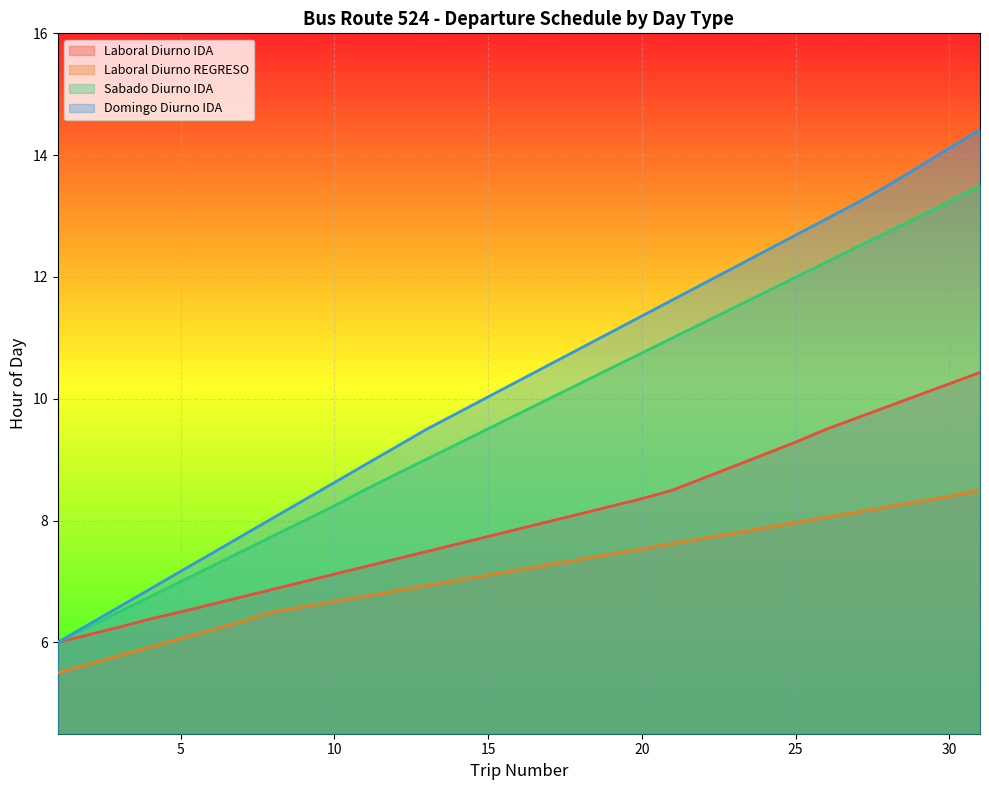

True or false: Domingo Diurno IDA has a value of 13.2 at 27.

True